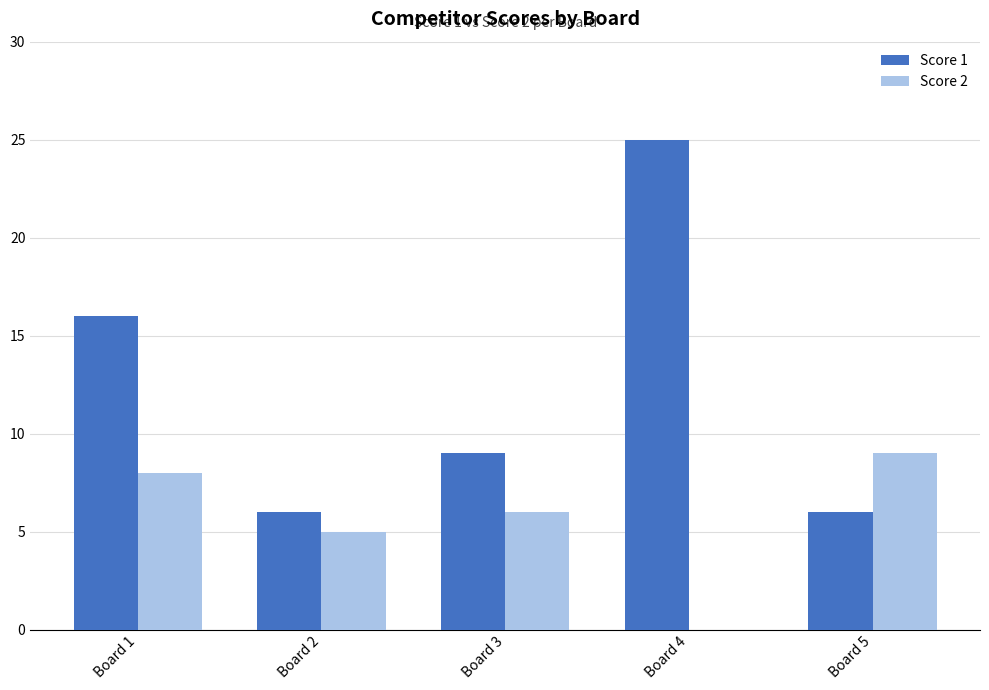

How many series are shown in this chart?

2